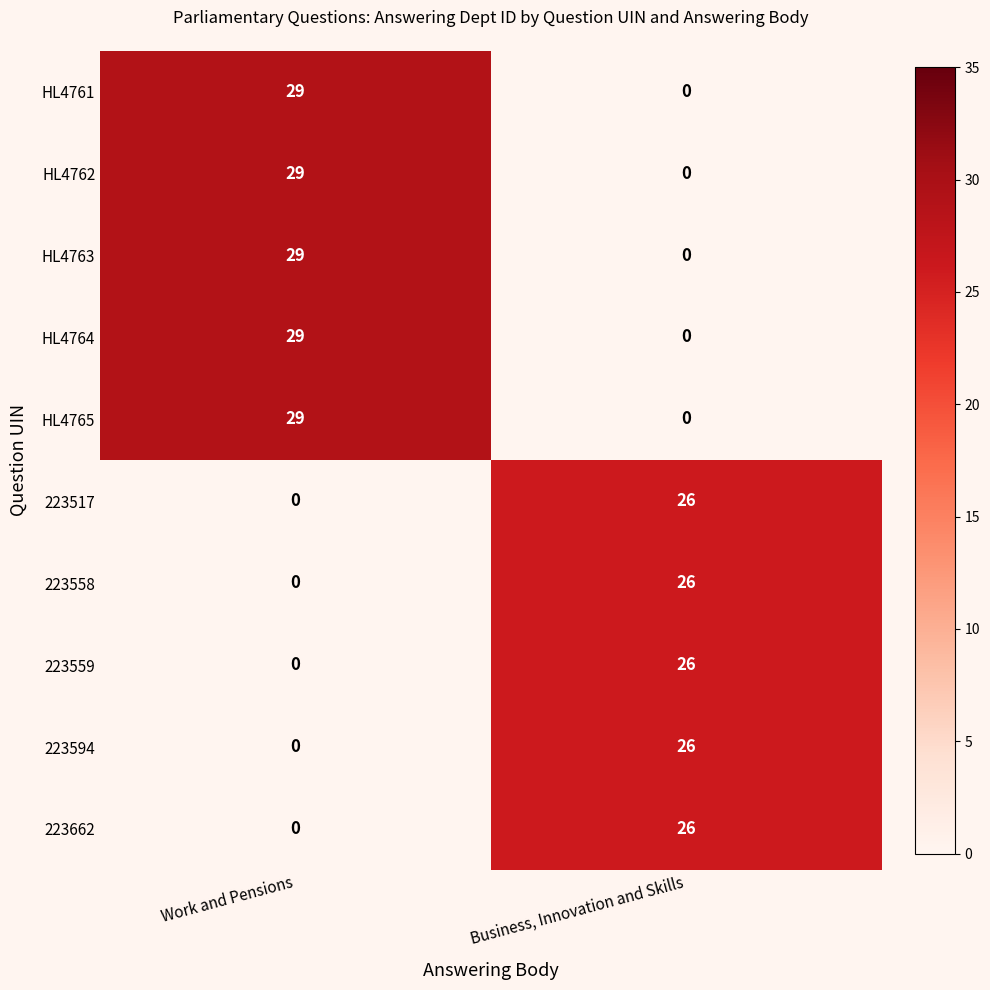

What is the maximum value for 223517?

26